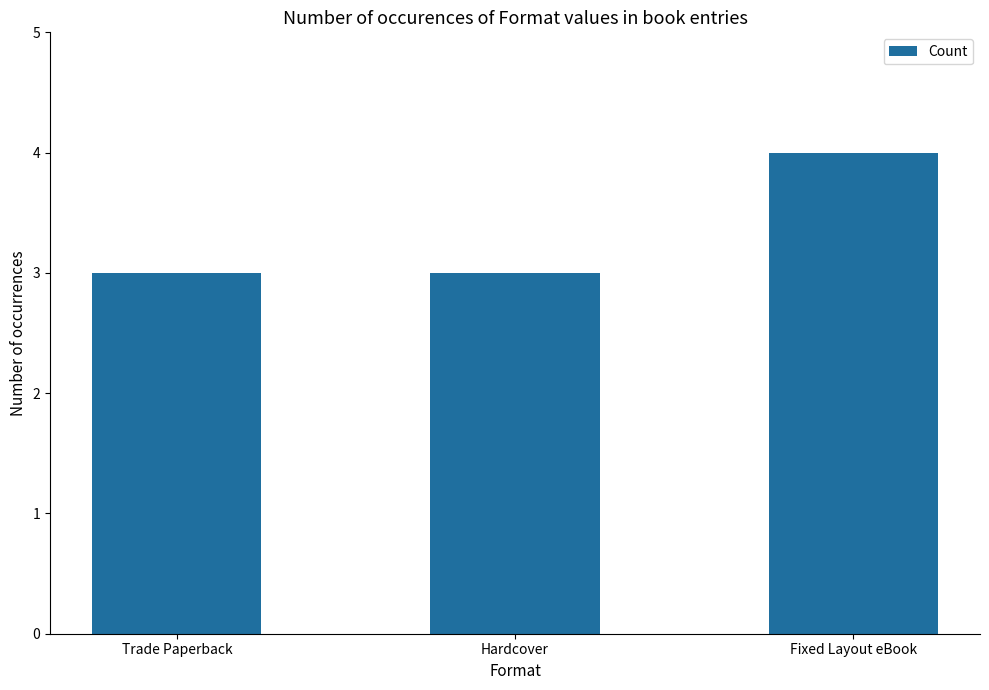

What is the label of the 3rd bar from the left?

Fixed Layout eBook